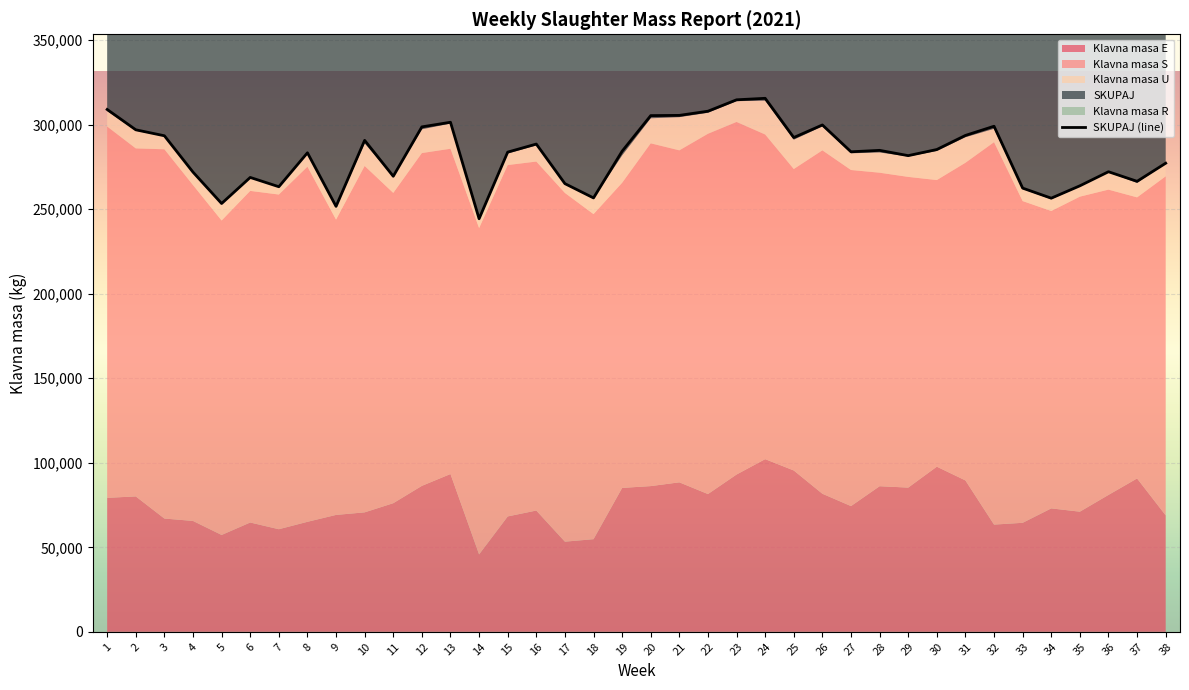

True or false: Klavna masa S has more than 1 points higher than both neighbors.

True